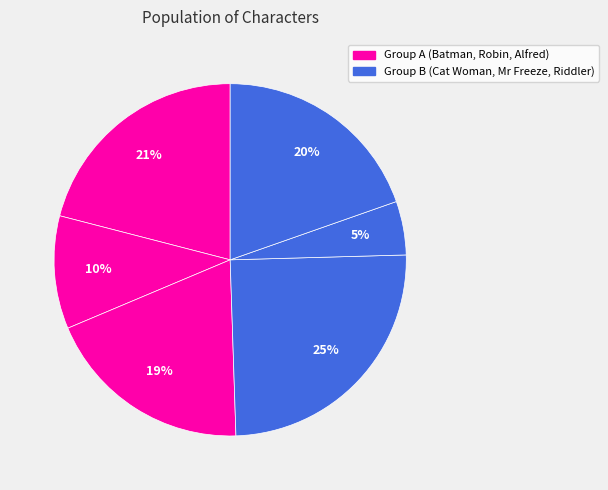

Which slice is the largest?

Cat Woman